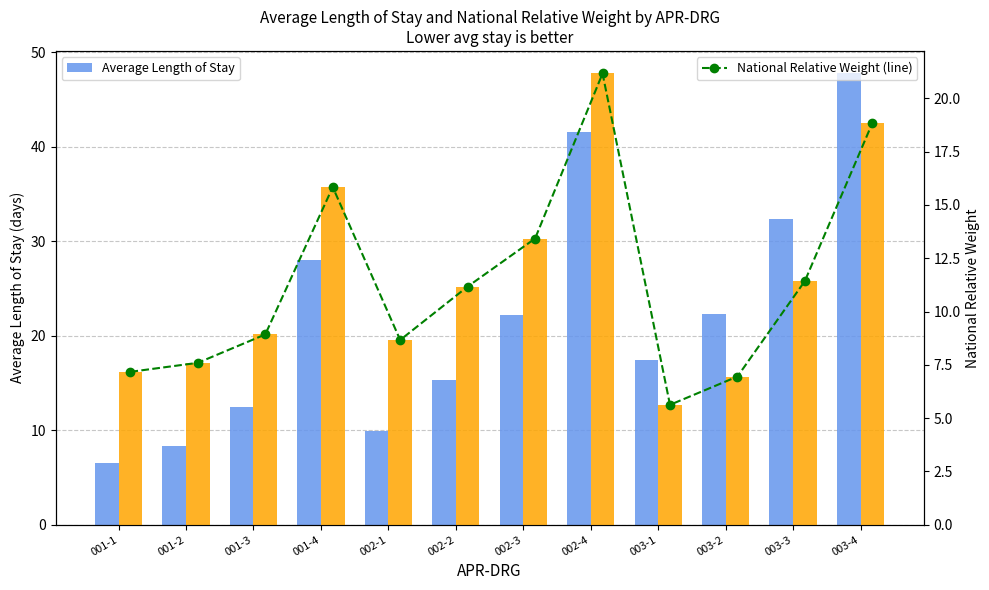

What is the label of the 12th bar from the left?

003-4